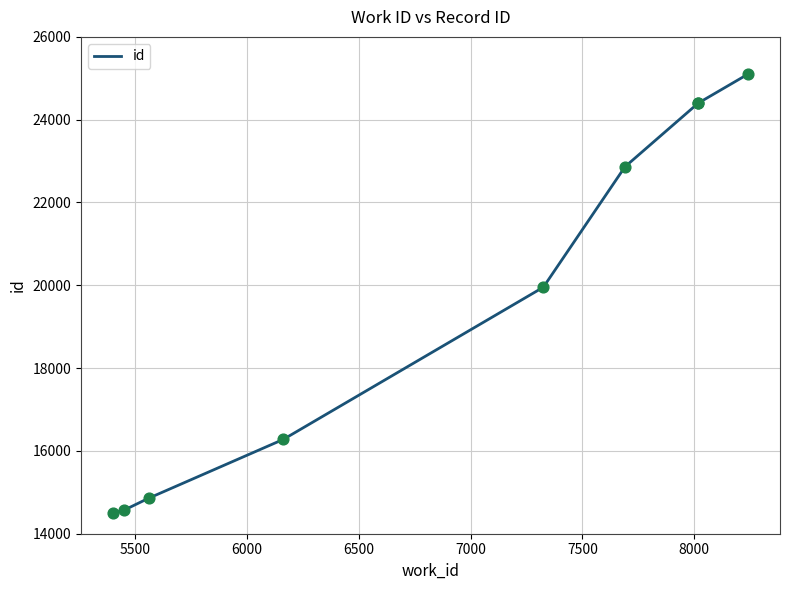

What is the change in value from 6000 to 6500?

+1421